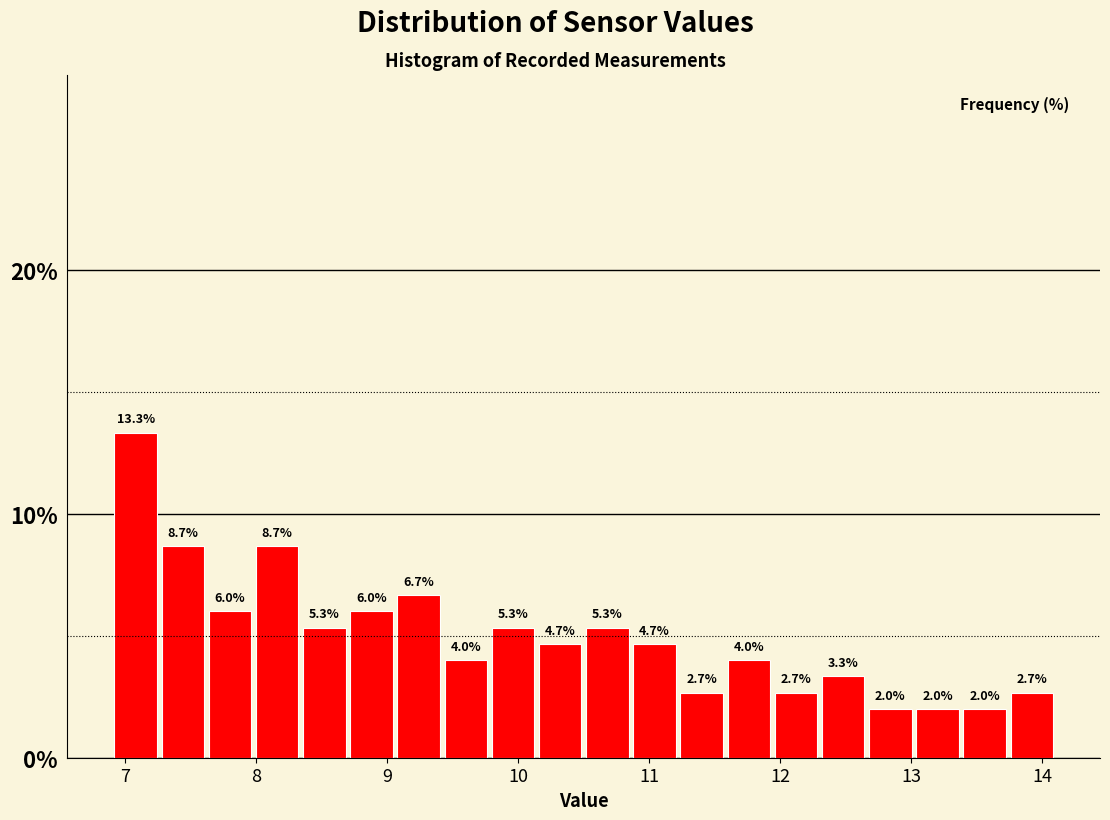

Read against the x-axis, roughly where is the centre of the tallest bar?

7.1